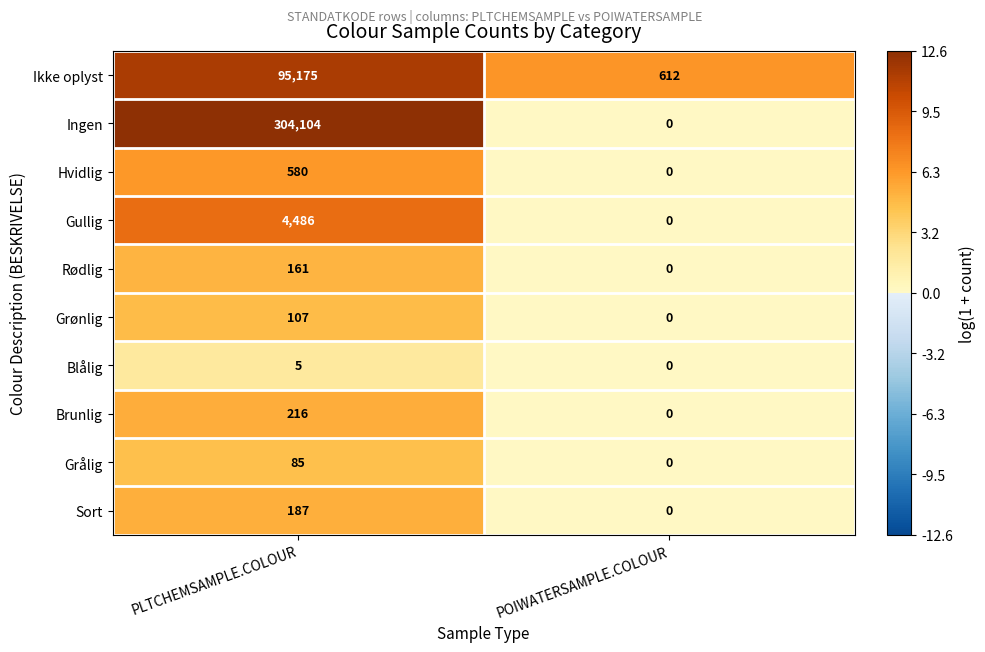

Reading left to right, what are all the values shown in this chart?

Ikke oplyst: 95175	612
Ingen: 304104	0
Hvidlig: 580	0
Gullig: 4486	0
Rødlig: 161	0
Grønlig: 107	0
Blålig: 5	0
Brunlig: 216	0
Grålig: 85	0
Sort: 187	0